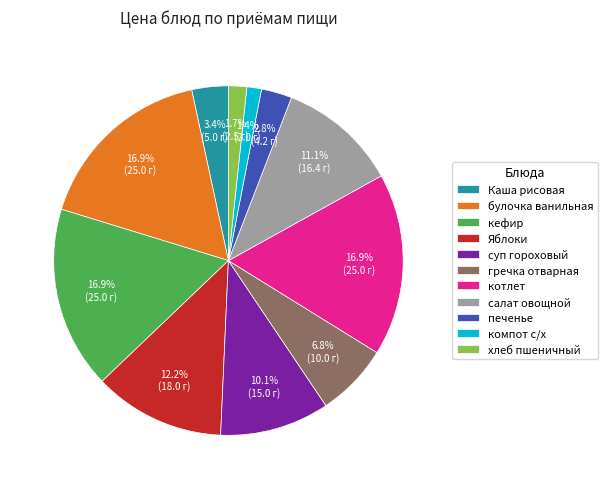

Do печенье and Яблоки together represent more than half of the pie?

No